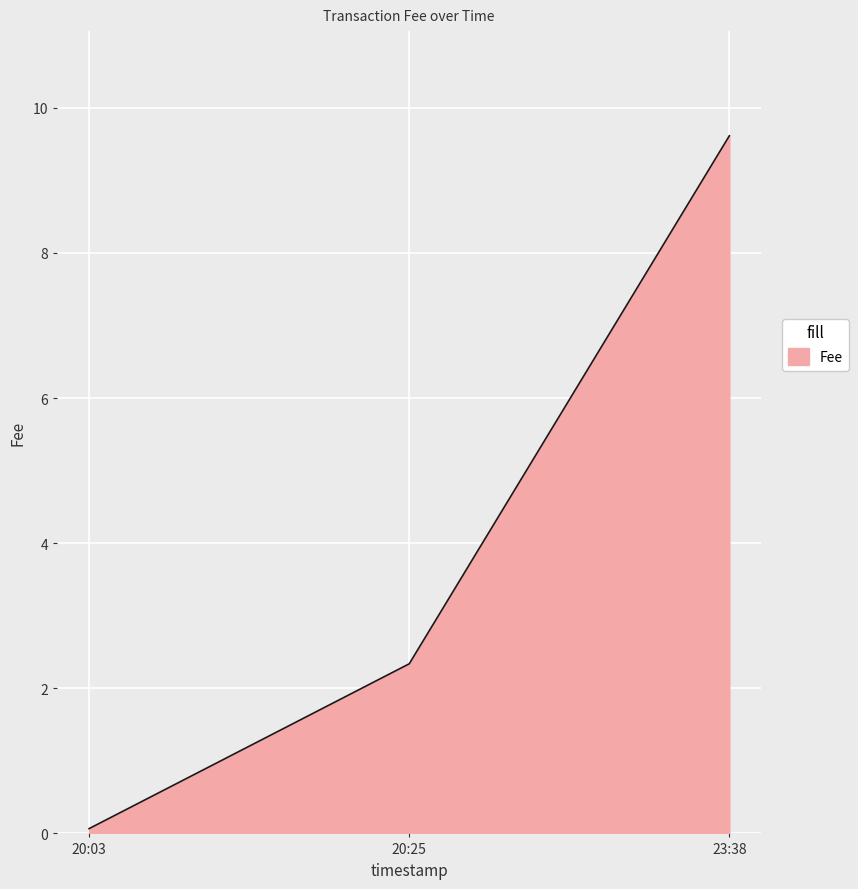

What is the greatest value displayed?

9.6